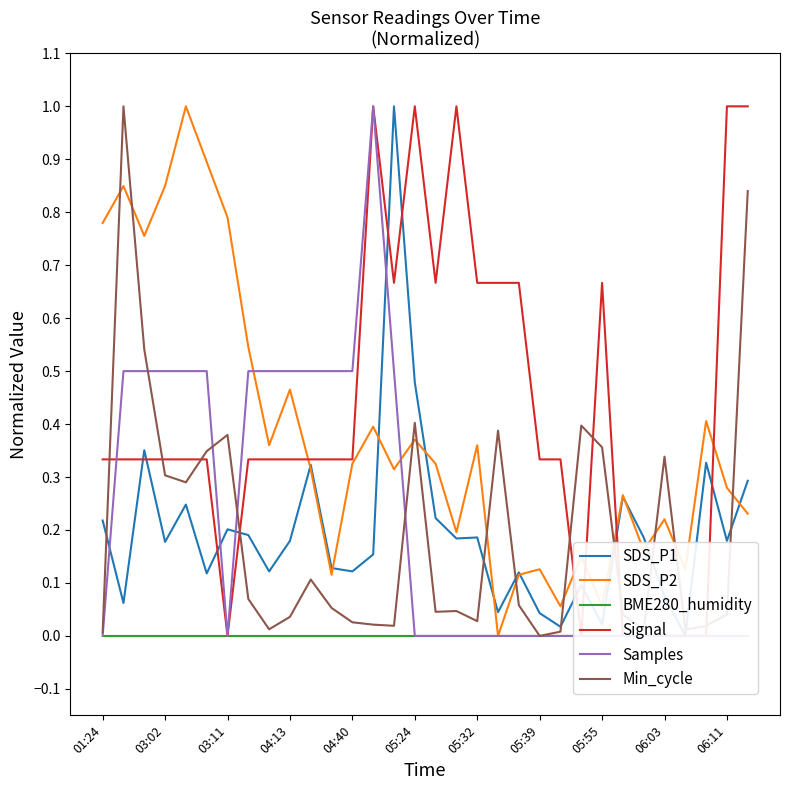

Rank the series by their maximum value, from highest to lowest.

SDS_P1, SDS_P2, Signal, Samples, Min_cycle, BME280_humidity